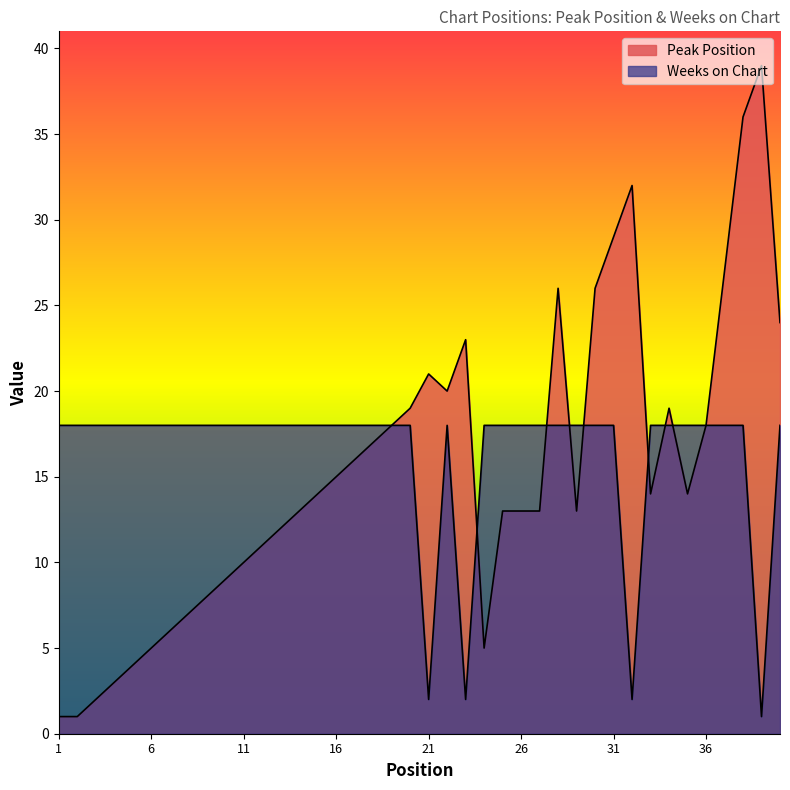

Reading left to right, extract all data points from this chart.

Peak Position: 1	1	2	3	4	5	6	7	8	9	10	11	12	13	14	15	16	17	18	19	21	20	23	5	13	13	13	26	13	26	29	32	14	19	14	18	27	36	39	24
Weeks on Chart: 18	18	18	18	18	18	18	18	18	18	18	18	18	18	18	18	18	18	18	18	2	18	2	18	18	18	18	18	18	18	18	2	18	18	18	18	18	18	1	18